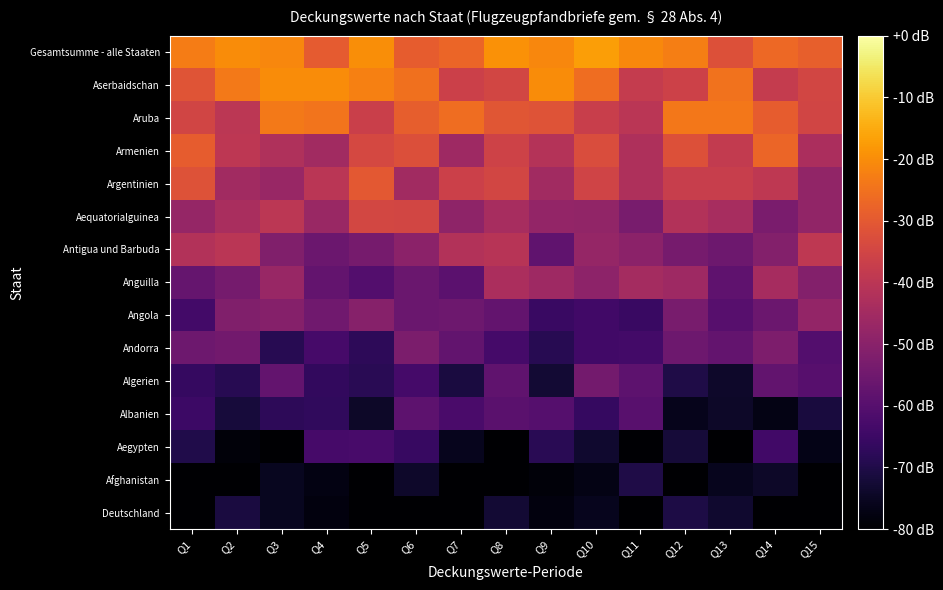

What is the spread (max minus min) of values at Q1?

57.0